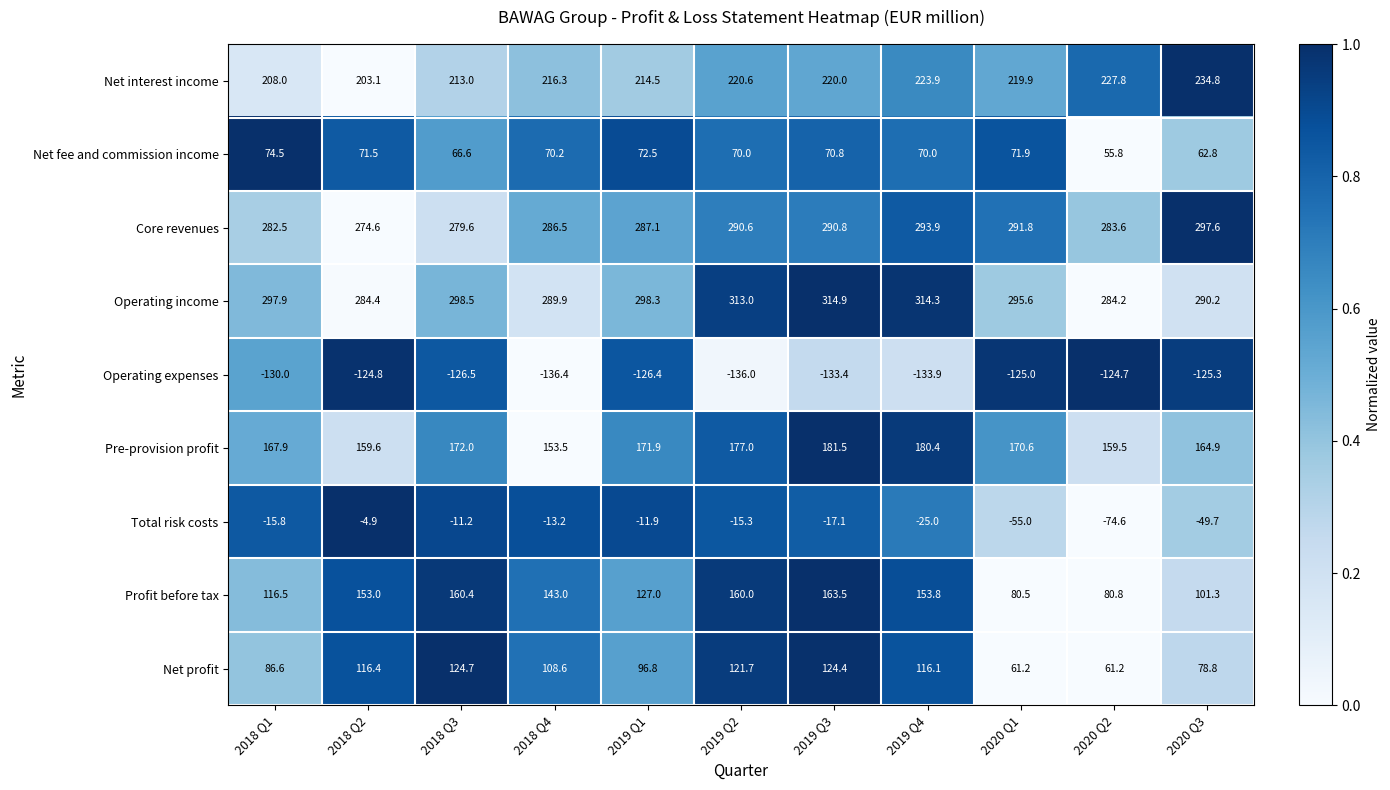

At how many categories does at least one series exceed 0?

11